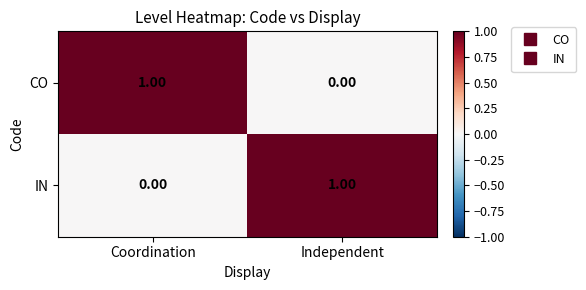

What is the maximum value shown in the chart?

1